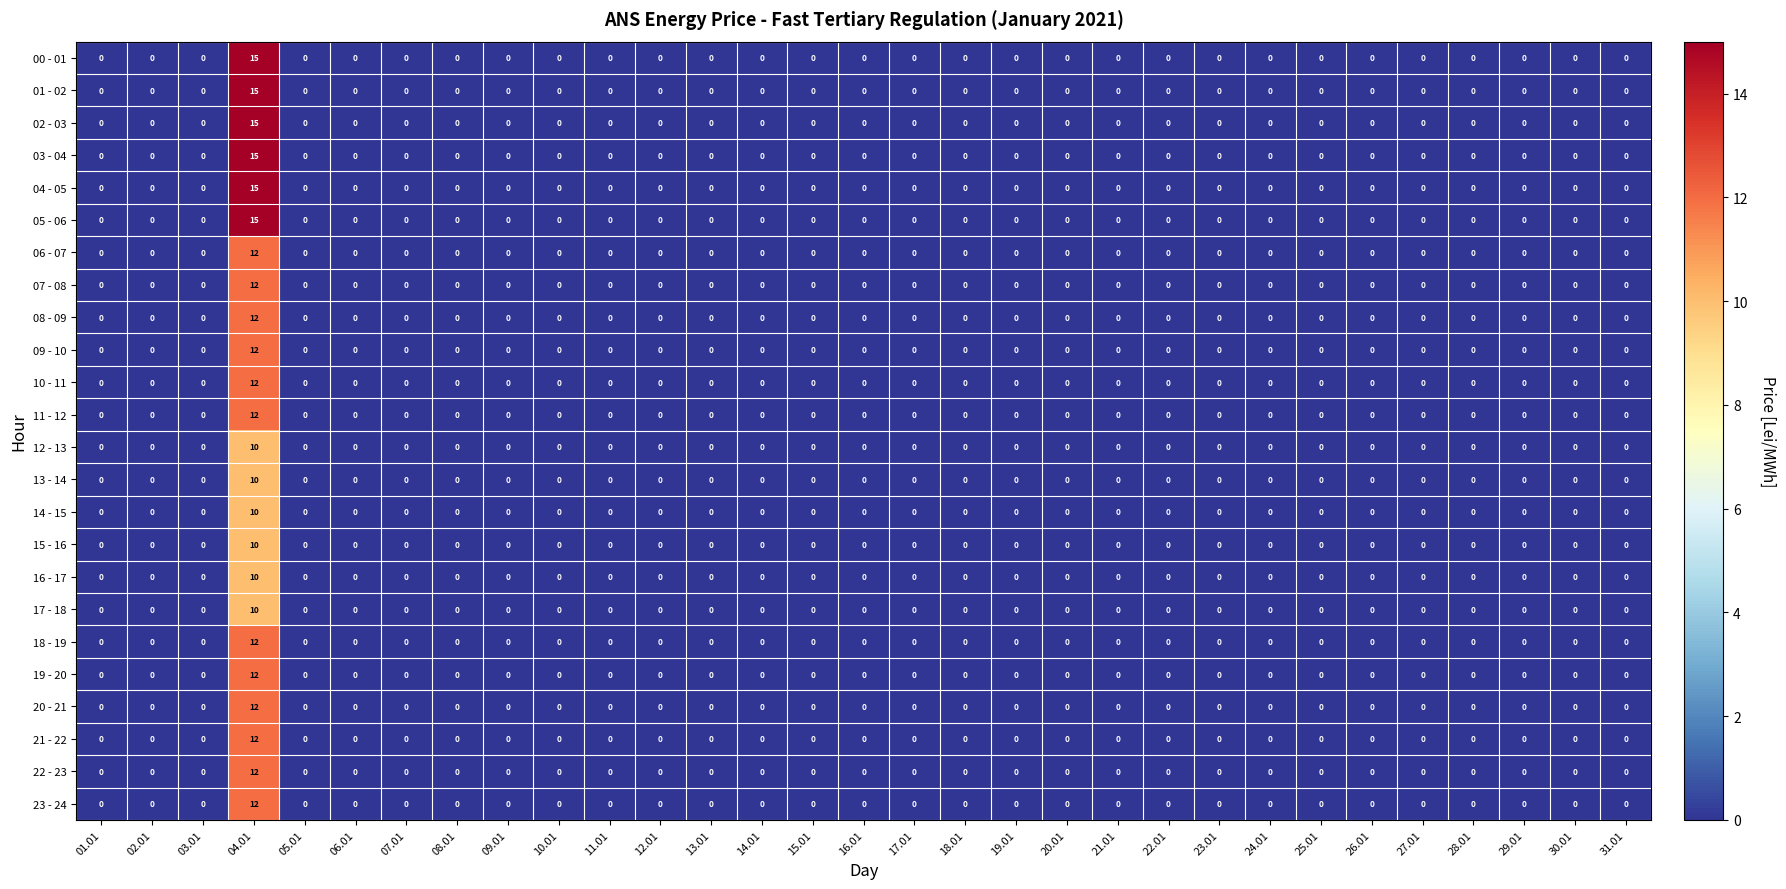

At which category is the sum across all series the highest?

04.01